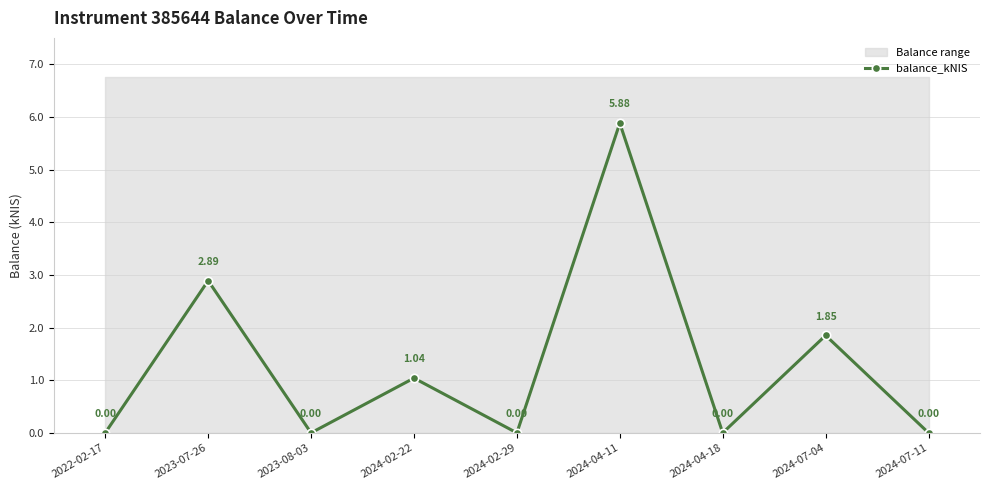

Rank the categories by value from highest to lowest.

2024-04-11, 2023-07-26, 2024-07-04, 2024-02-22, 2022-02-17, 2023-08-03, 2024-02-29, 2024-04-18, 2024-07-11